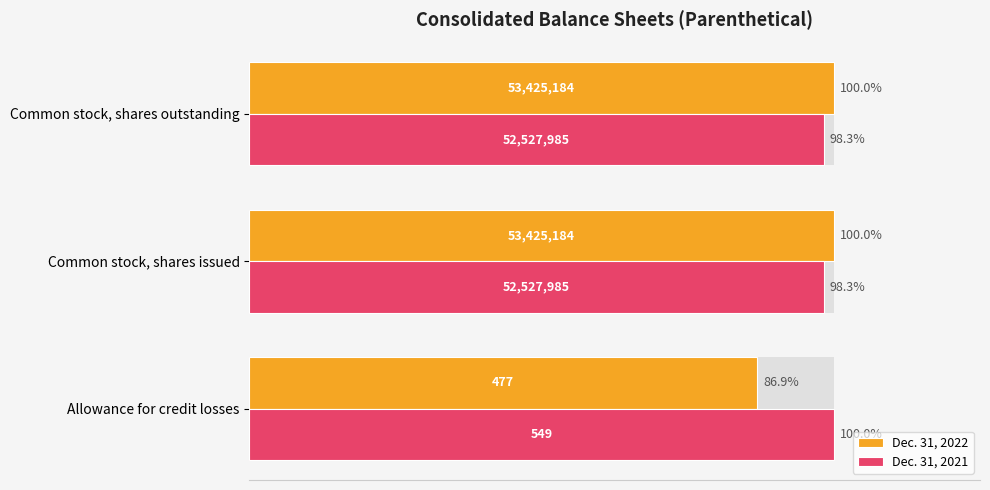

Rank the series at Allowance for credit losses from highest to lowest value.

Dec. 31, 2021, Dec. 31, 2022